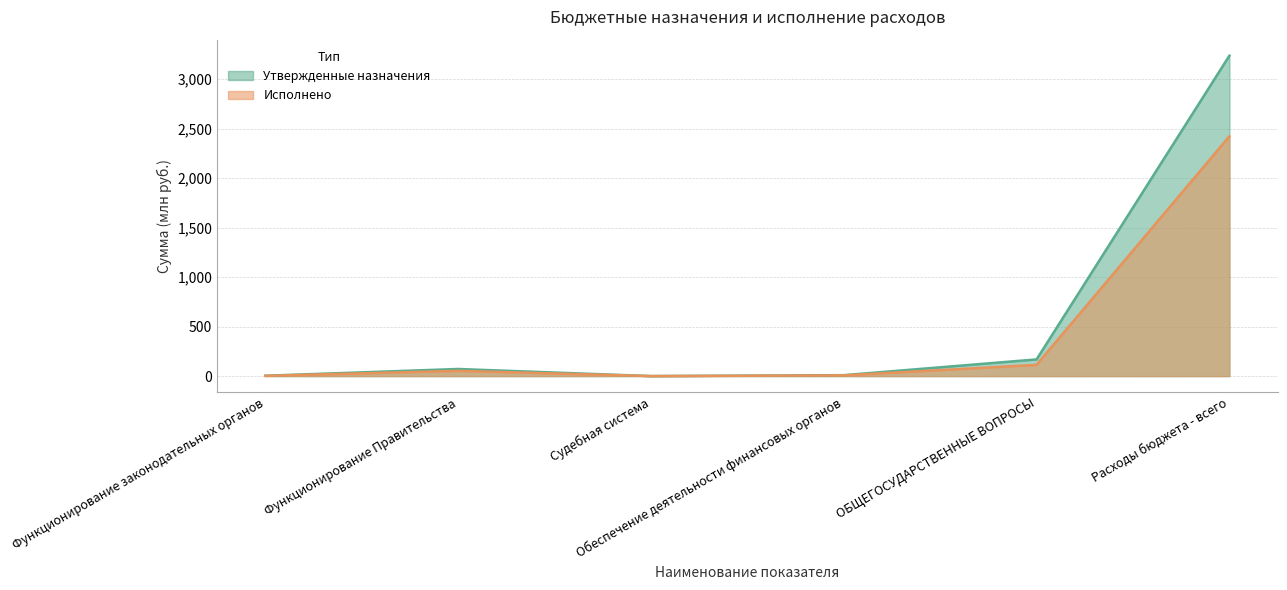

True or false: Утвержденные назначения has a value of 12.0 at Обеспечение деятельности финансовых органов.

False